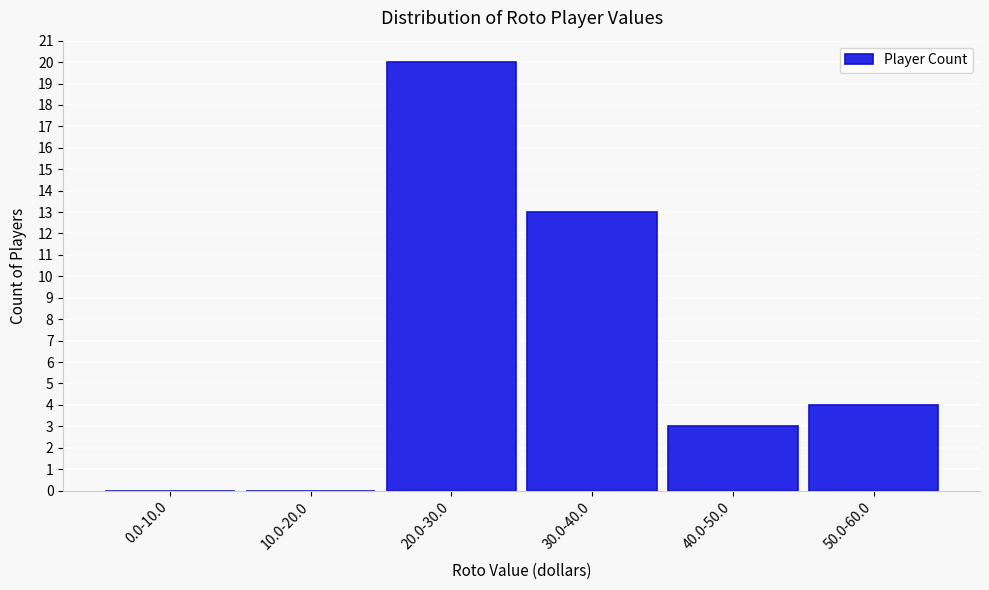

Reading left to right, list all the values displayed in this chart.

0.0-10.0=0	10.0-20.0=0	20.0-30.0=20	30.0-40.0=13	40.0-50.0=3	50.0-60.0=4